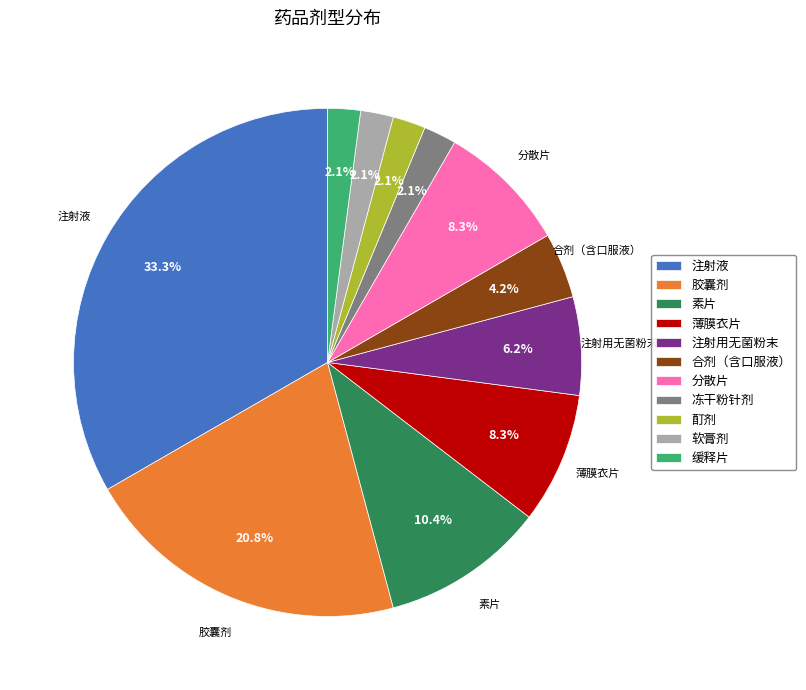

Does 软膏剂 account for over 50% of the chart?

No